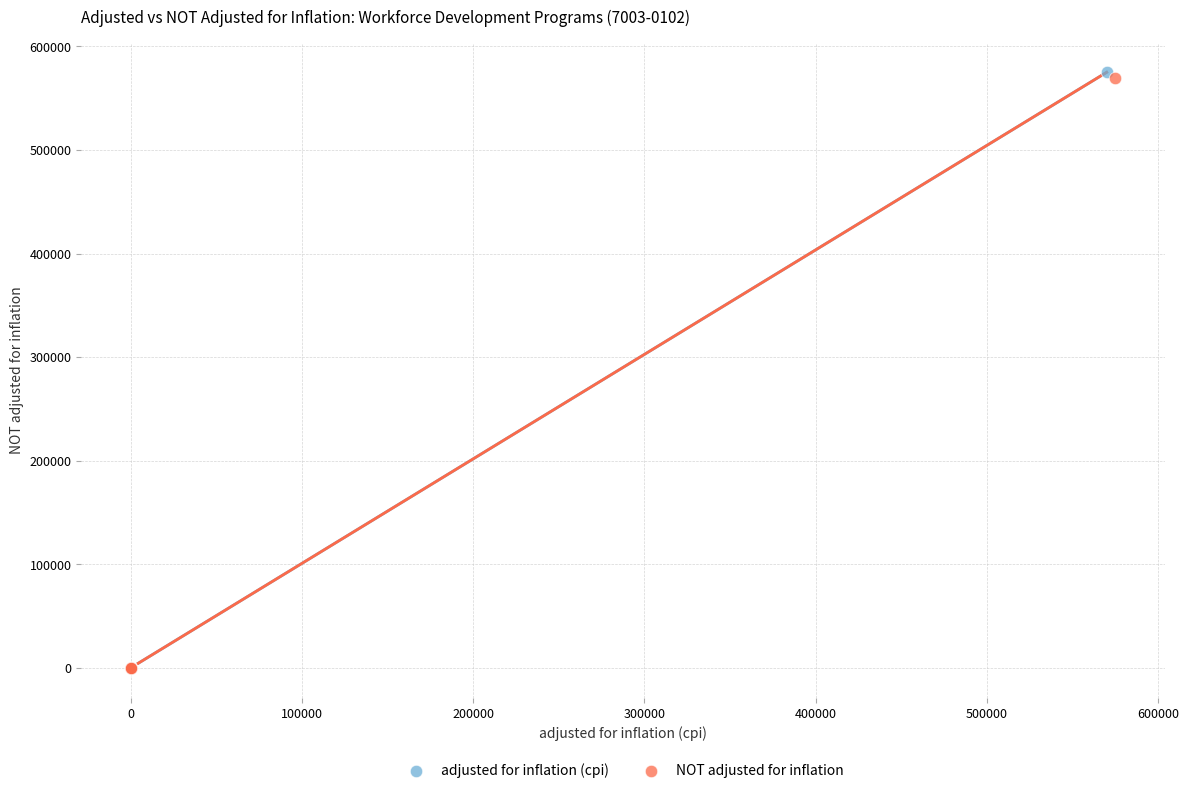

Which series has the largest Y range (max minus min)?

adjusted for inflation (cpi)